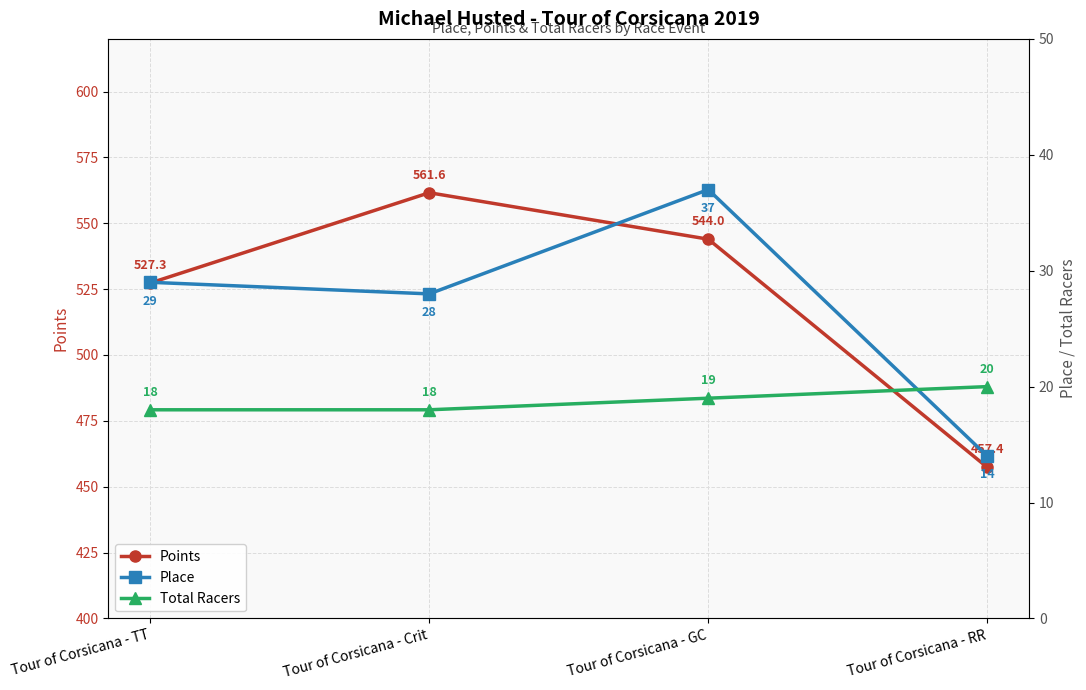

Where does the Place series first go above 29?

Tour of Corsicana - GC